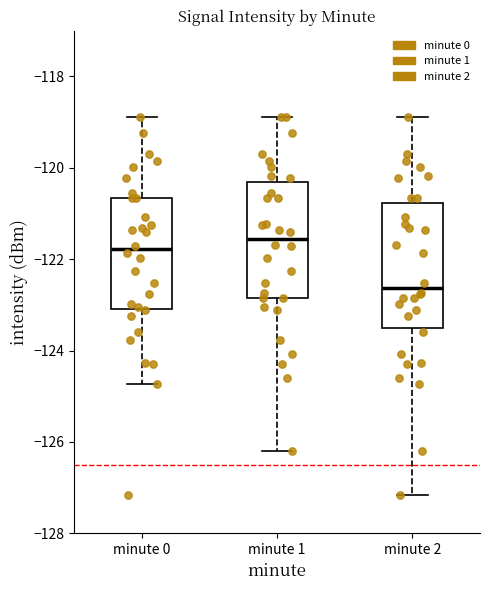

Reading left to right, transcribe this box plot: for each box, give where its median line is, the range the box spans, and where its two whiskers end, as read against the y-axis. The values are not printed on the chart, so give them approximately, as read against the axis.

minute 0: median -121.8, box -123.2 to -120.6, whiskers -124.8 to -118.8
minute 1: median -121.6, box -122.8 to -120.4, whiskers -126.2 to -118.8
minute 2: median -122.6, box -123.6 to -120.8, whiskers -127.2 to -118.8